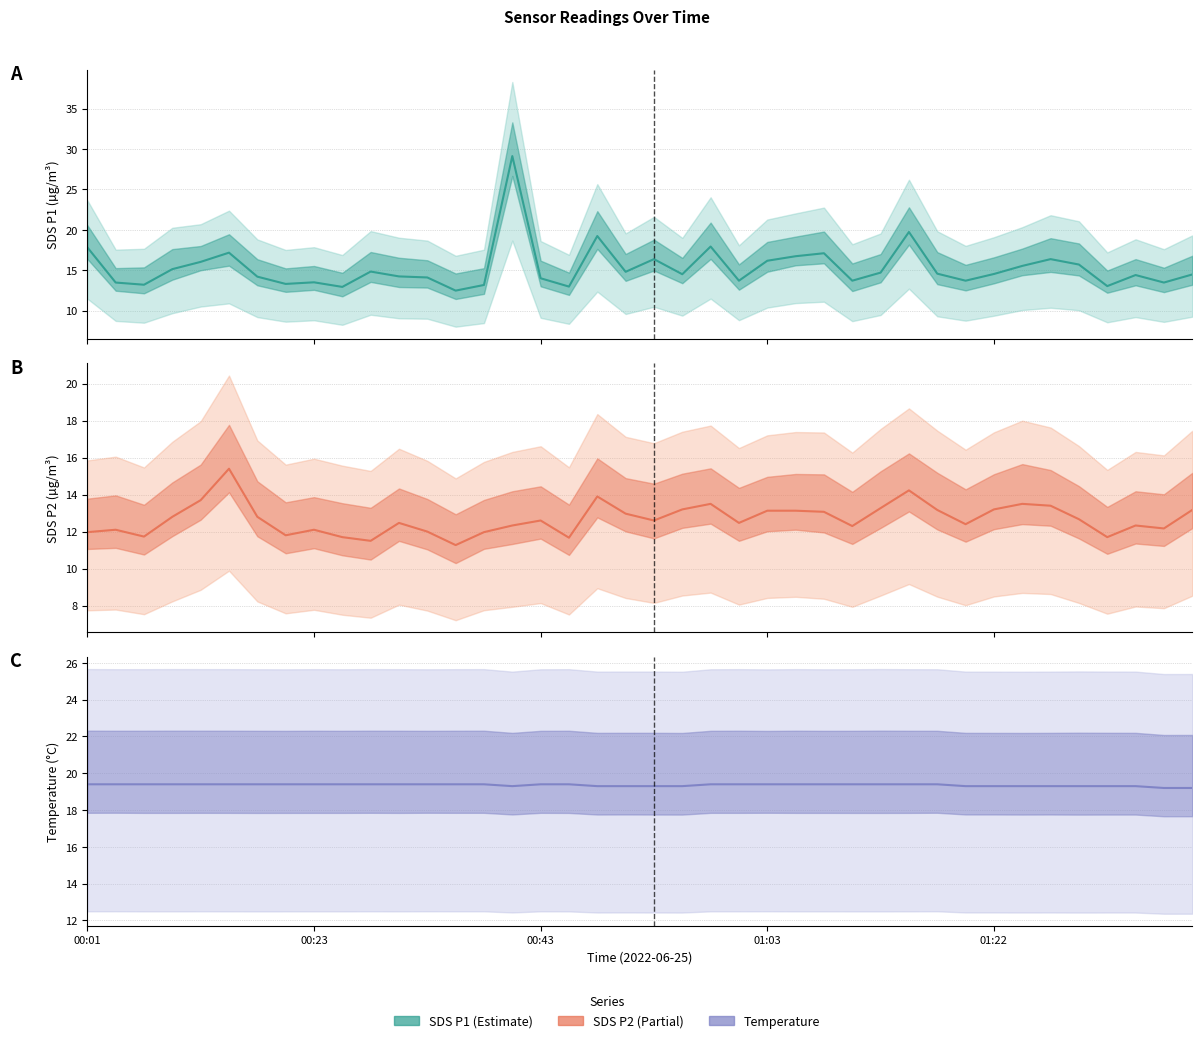

Which series changed the most between 00:43 and 18?

SDS_P1